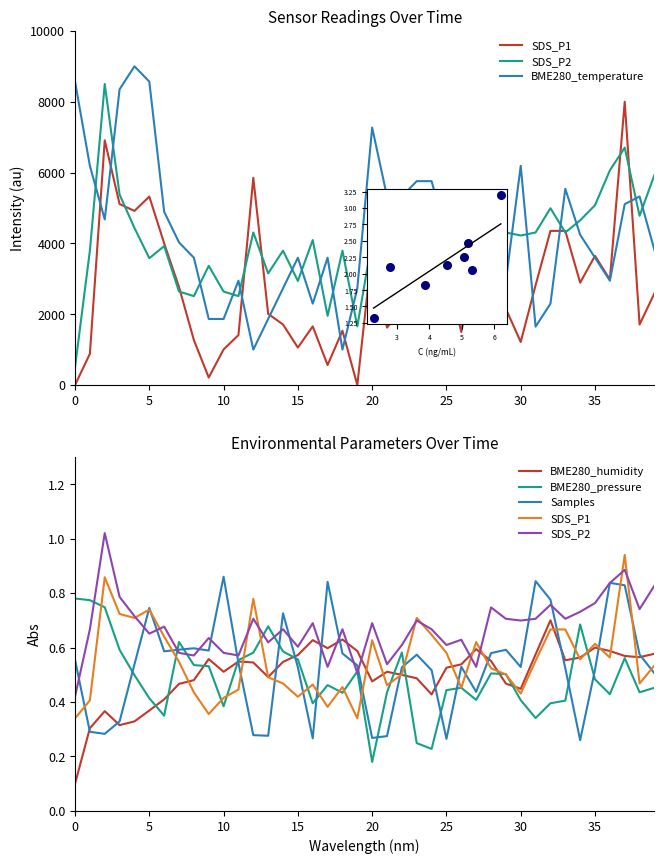

What are all the series names shown in the legend?

SDS_P1, SDS_P2, BME280_temperature, BME280_humidity, BME280_pressure, Samples